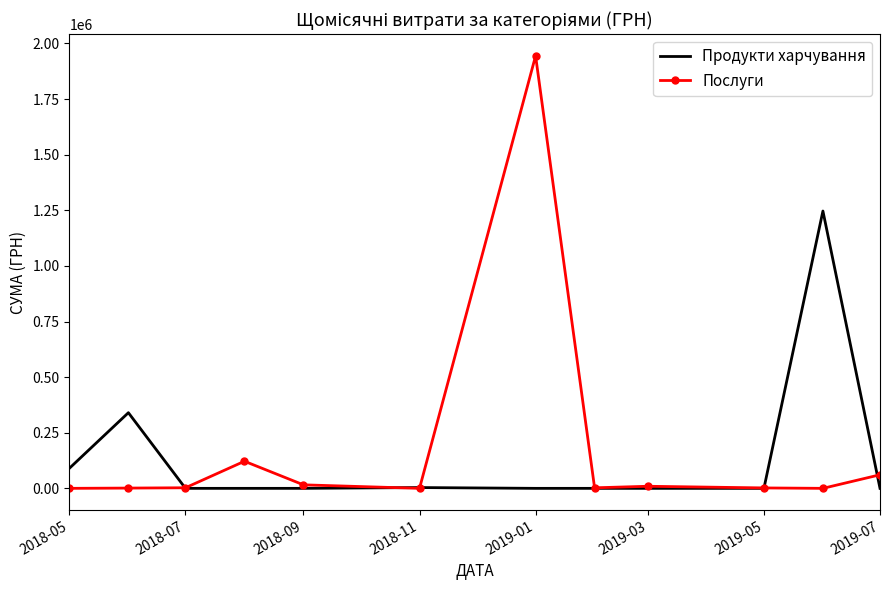

What is the highest value of the Послуги series?

1944370.4